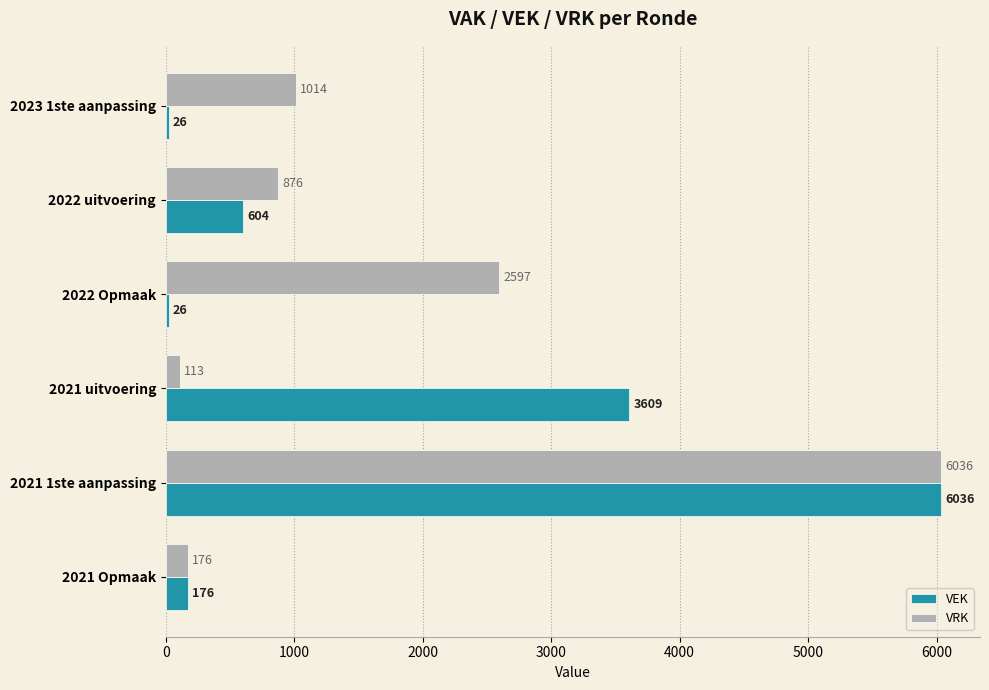

At which label does VEK reach its peak?

2021 1ste aanpassing